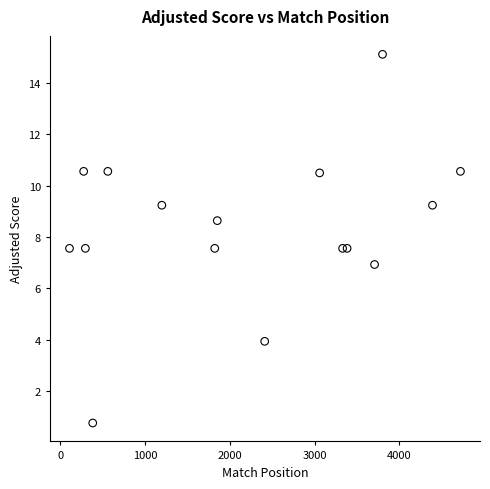

What is the range of Y values (max minus min)?

14.4